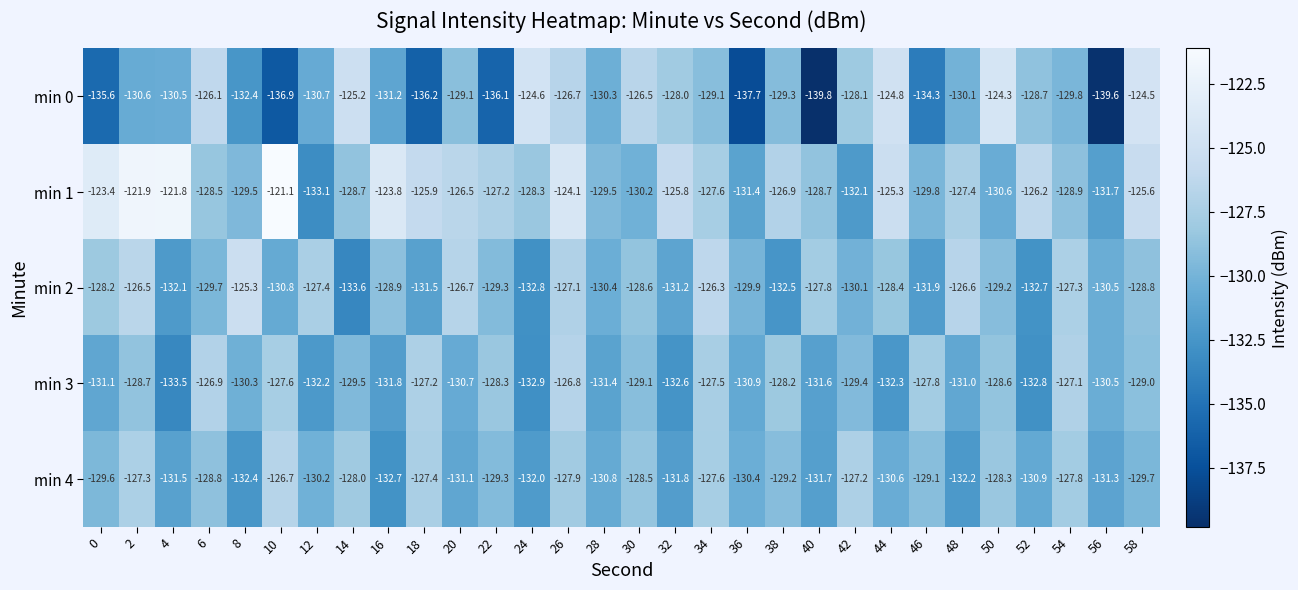

Is it true that min 2 equals -28.8 at 16?

False